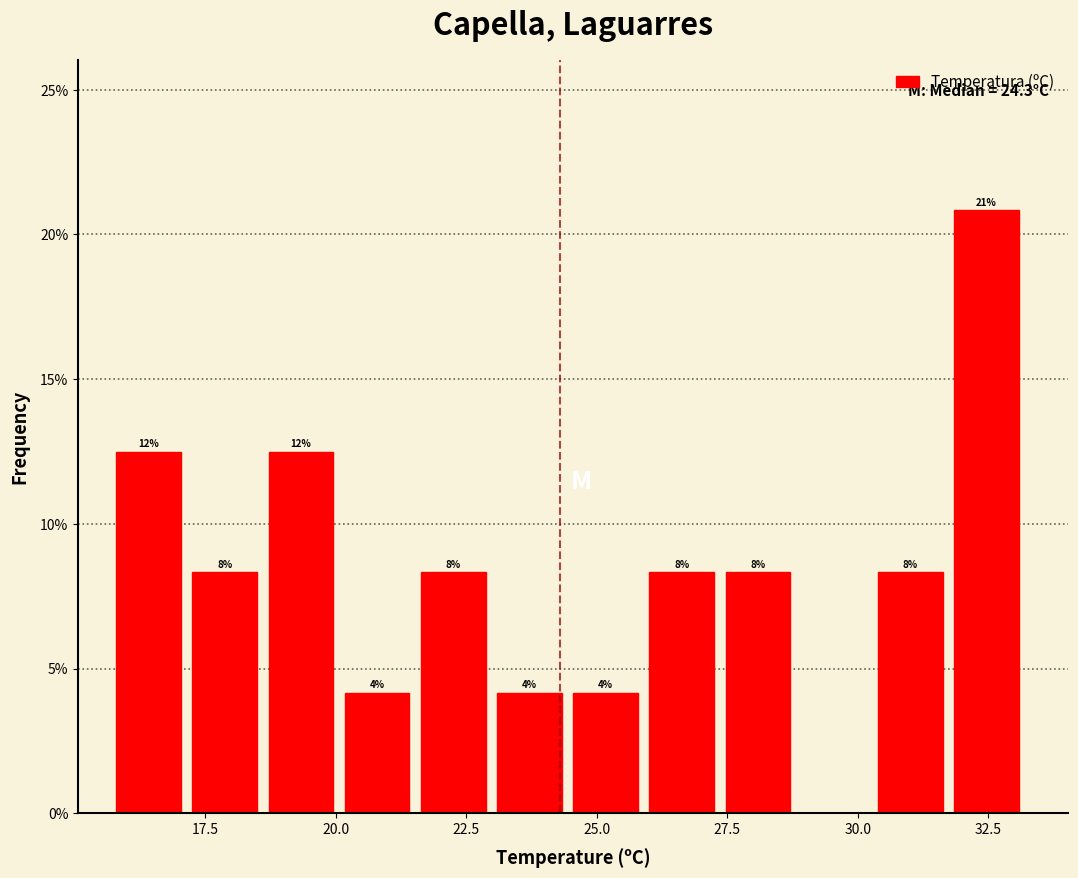

Around what value on the x-axis is the tallest bar? Give the approximate position of its centre, as read against the axis.

32.5